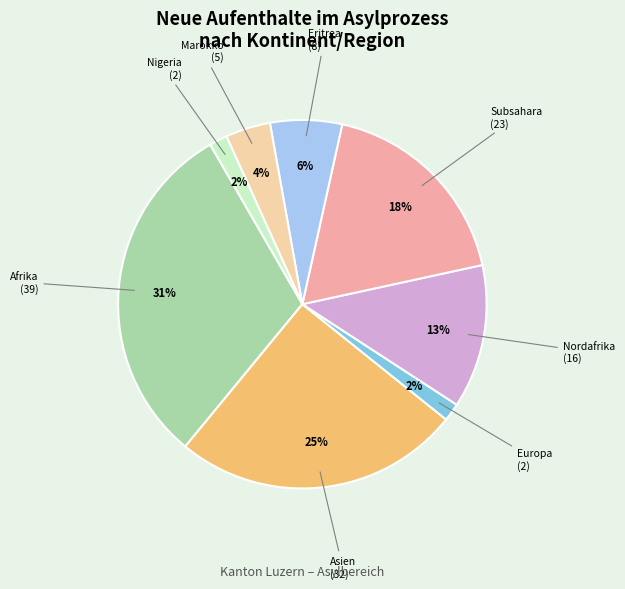

What is the ratio of the value at Nordafrika to the value at Asien?

0.5